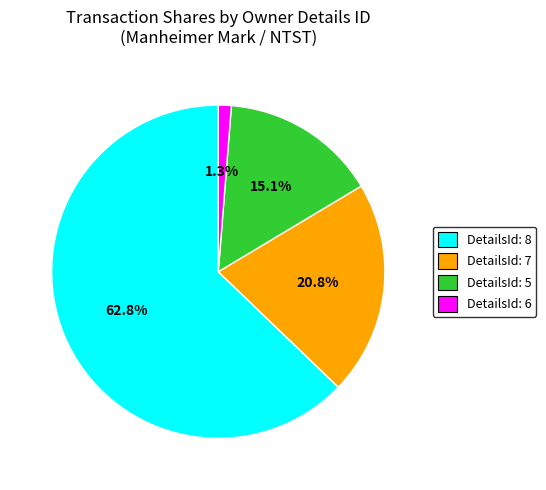

Between DetailsId: 5 and DetailsId: 6, which is larger?

DetailsId: 5